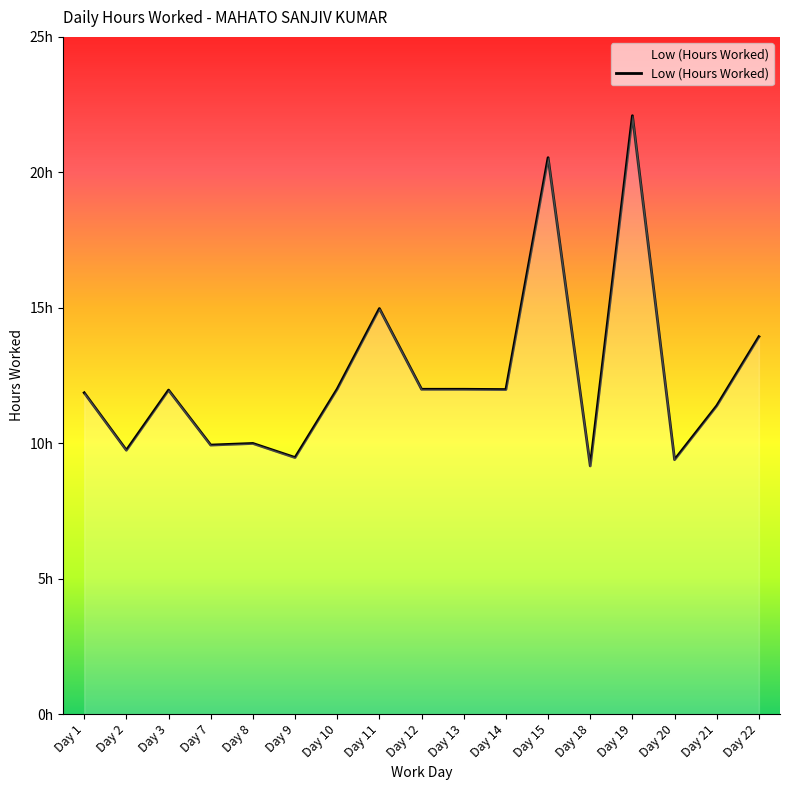

The chart shows a value of 13.7 at Day 20. True or false?

False